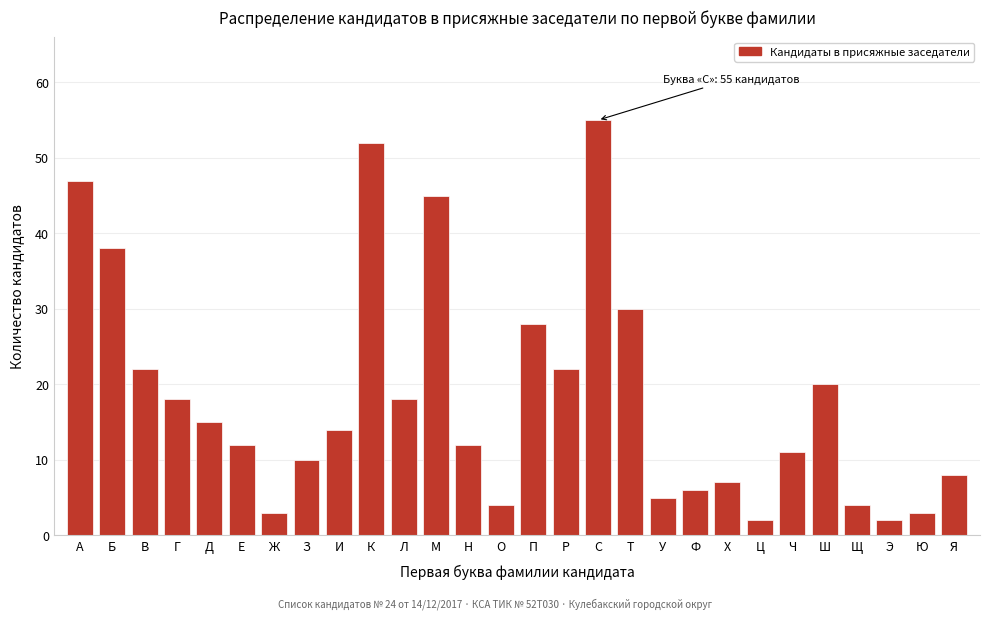

Reading left to right, extract all data points from this chart.

А=47	Б=38	В=22	Г=18	Д=15	Е=12	Ж=3	З=10	И=14	К=52	Л=18	М=45	Н=12	О=4	П=28	Р=22	С=55	Т=30	У=5	Ф=6	Х=7	Ц=2	Ч=11	Ш=20	Щ=4	Э=2	Ю=3	Я=8